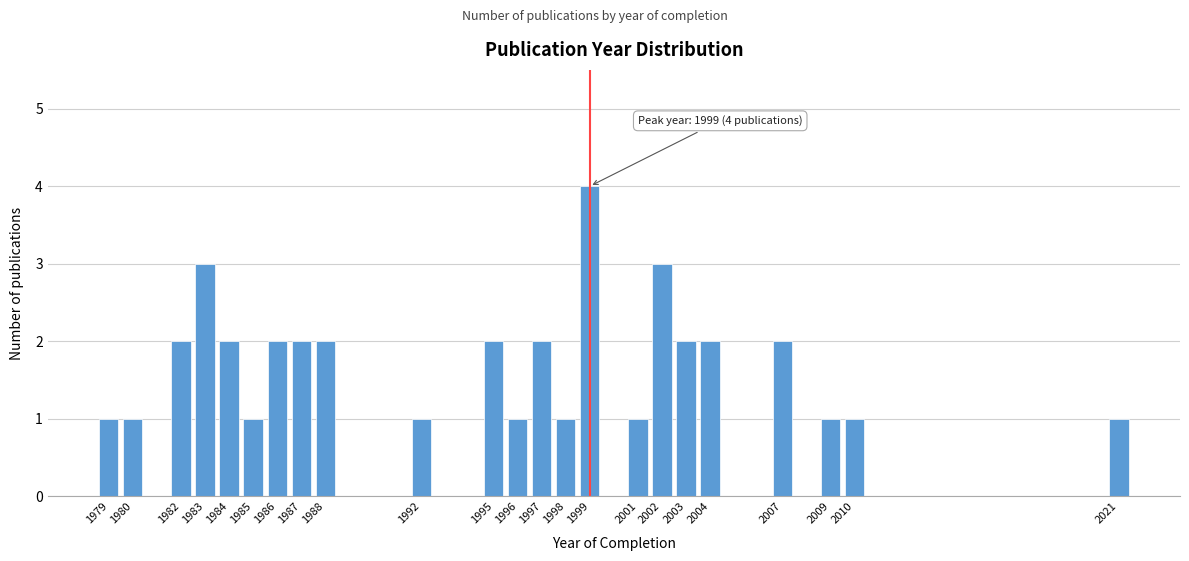

Reading left to right, transcribe all the data shown in this chart.

1	1	2	3	2	1	2	2	2	1	2	1	2	1	4	1	3	2	2	2	1	1	1